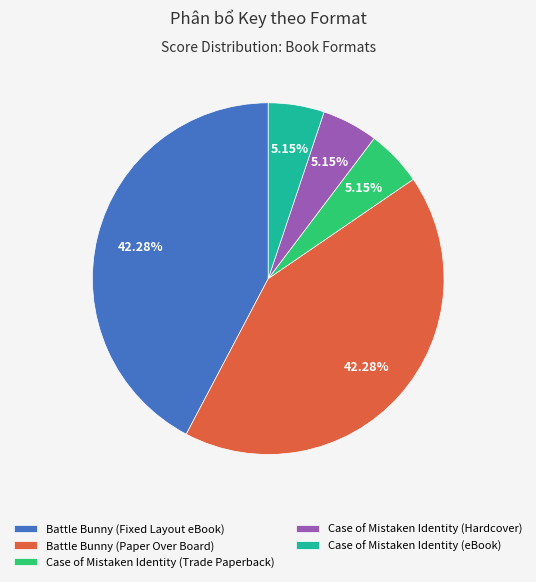

Count the number of slices in the pie.

5